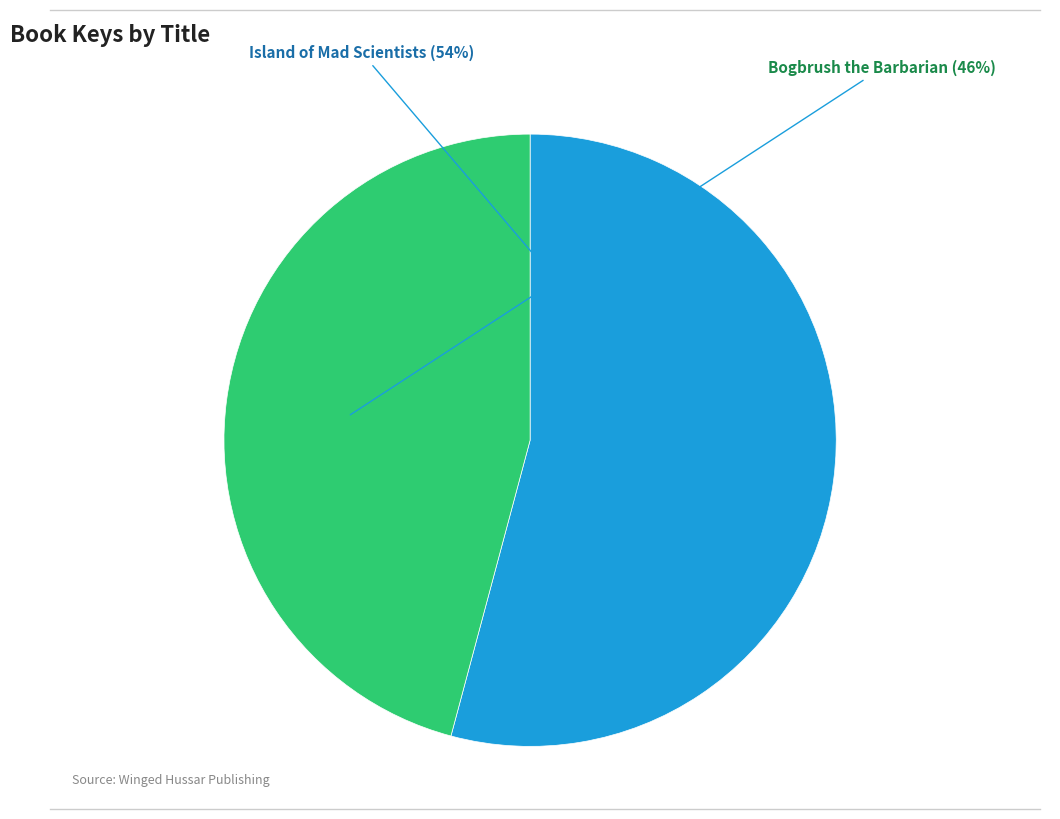

The Bogbrush the Barbarian slice represents 46% of the pie. True or false?

True